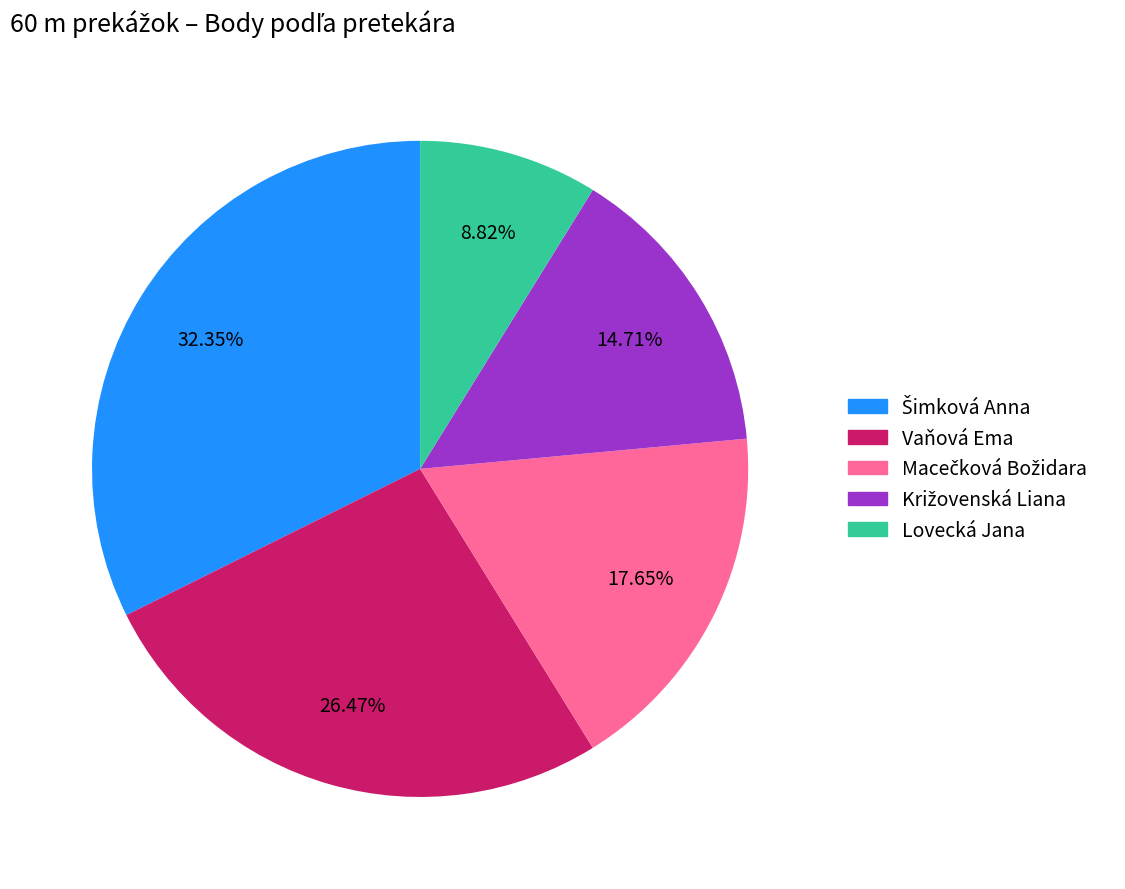

To the nearest percent, what is the average slice percentage?

20%